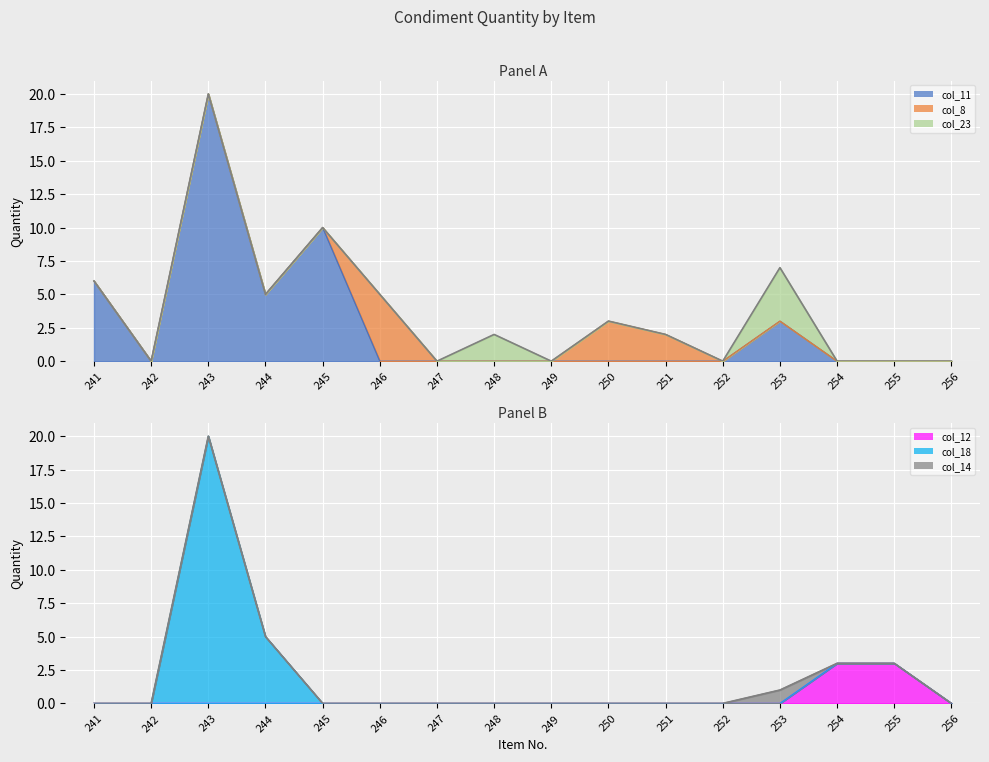

Which series ends up on top after the final intersection of col_11 and col_8?

col_8